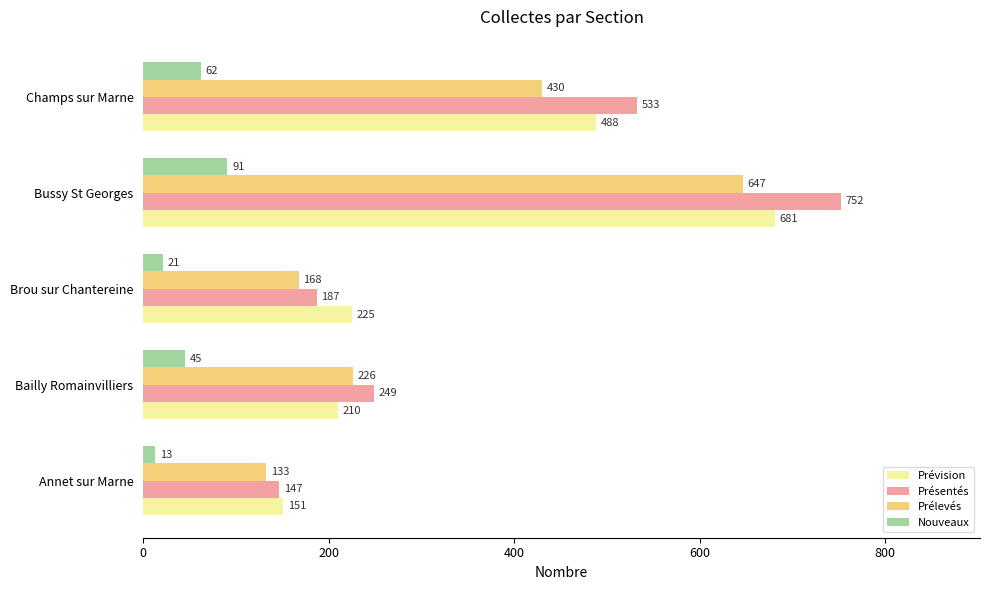

The value of Nouveaux at Brou sur Chantereine is 21. True or false?

True